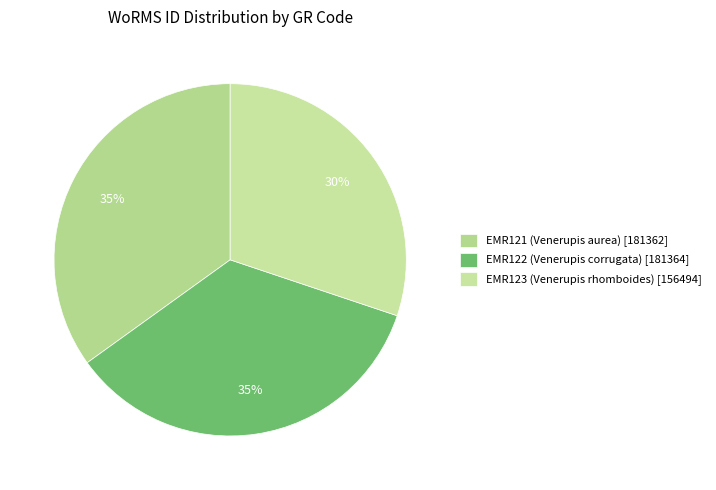

Count the number of slices in the pie.

3